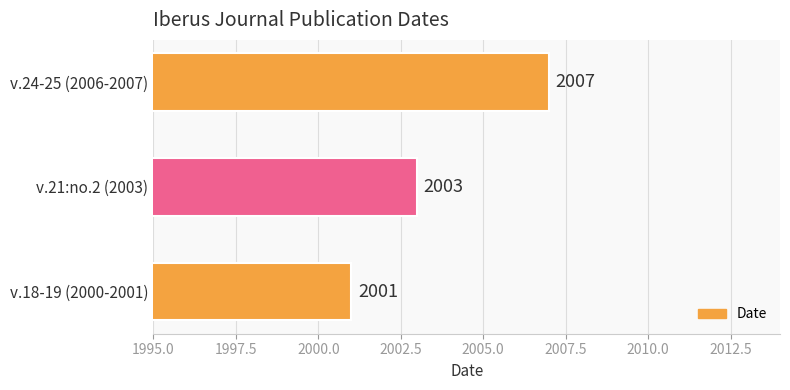

Reading top to bottom, list all the values displayed in this chart.

2007	2003	2001